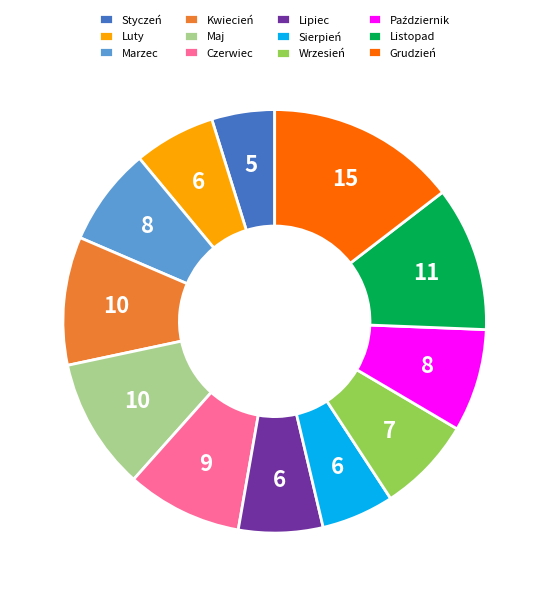

Is there any slice that represents more than half of the pie?

No